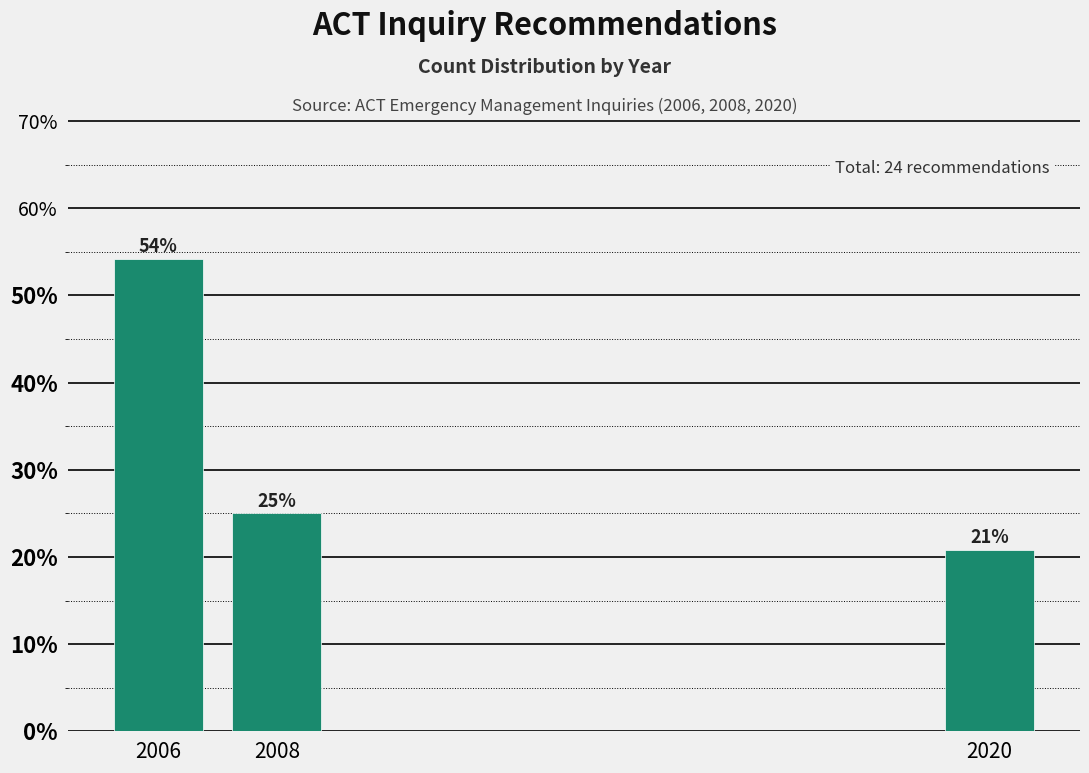

Read the value at 2020.

20.8